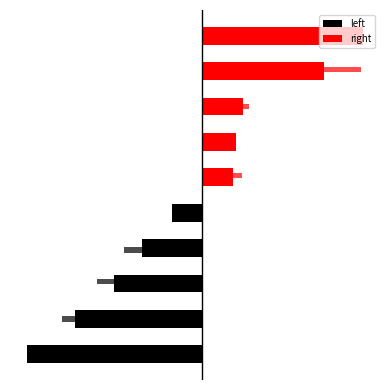

Which has a higher value, 8 or 5?

8